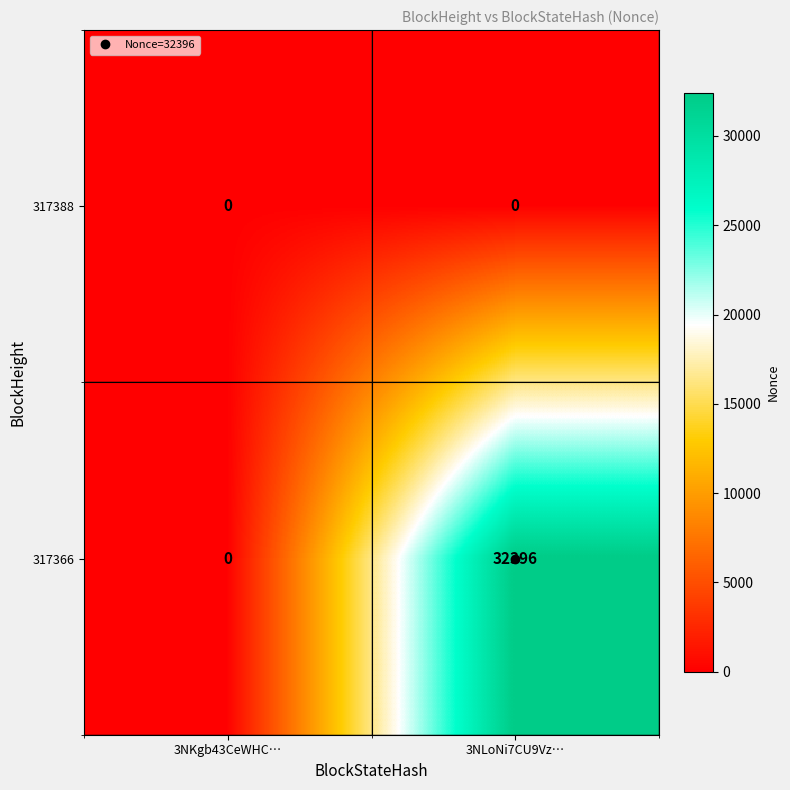

Which label corresponds to the largest value in the chart?

3NLoNi7CU9Vz…